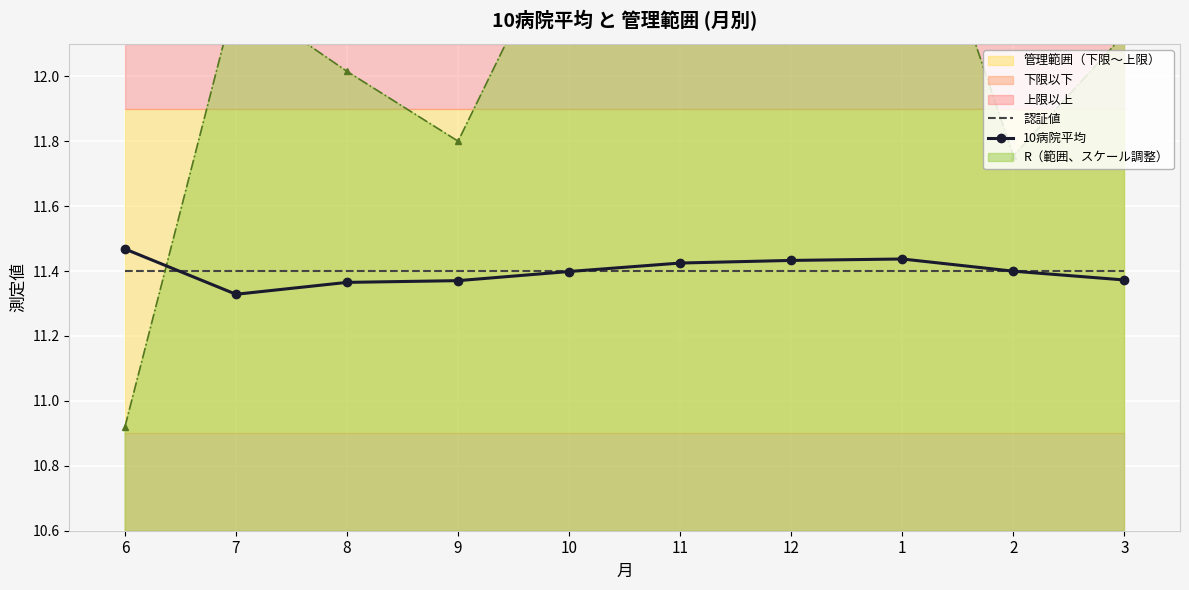

How many lines are shown in the chart?

2